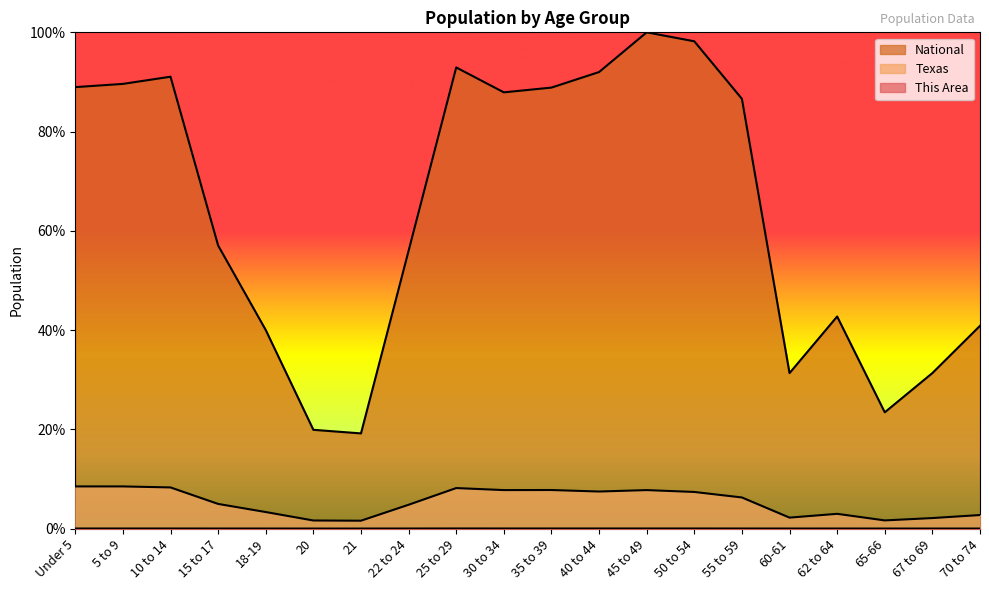

Is the value of Texas at 40 to 44 greater than the value of This Area at 40 to 44?

Yes